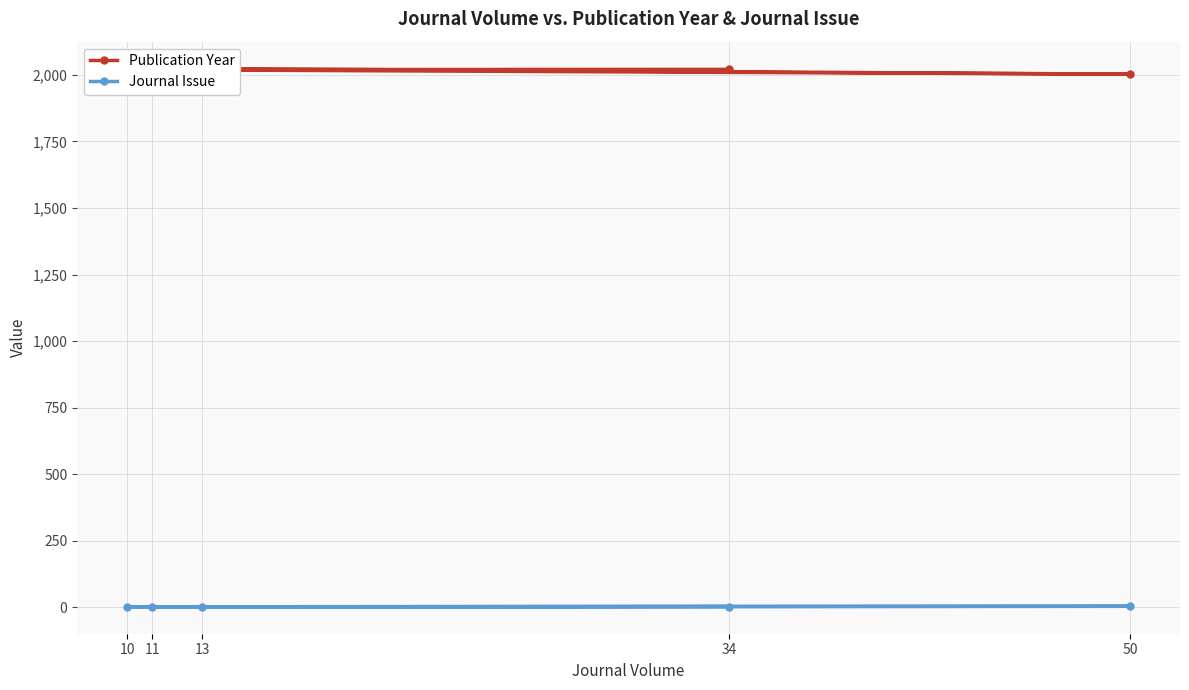

Which has a higher value, 34 or 13?

13